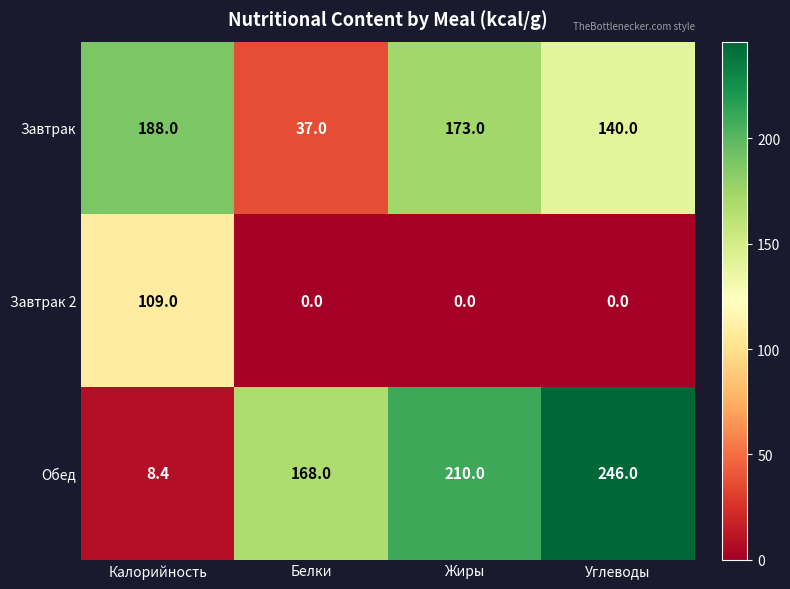

Rank the series at Углеводы from lowest to highest value.

Завтрак 2, Завтрак, Обед